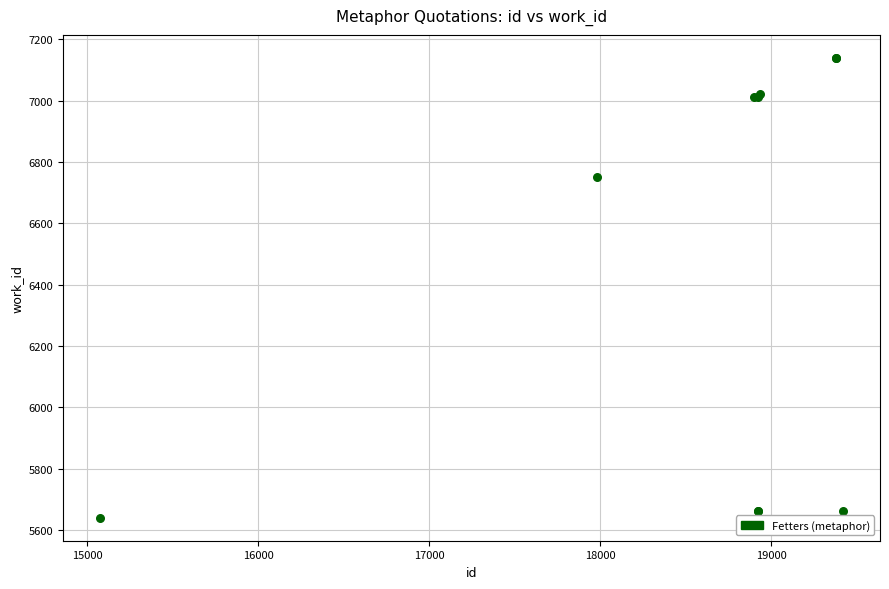

What Y value in the scatter plot is closest to 6390?

6753